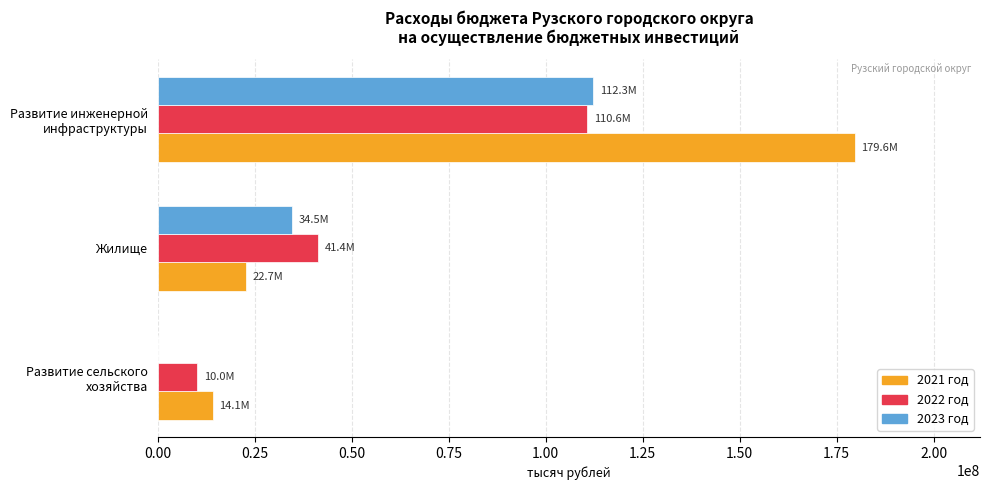

At which category is the sum across all series the highest?

Развитие инженерной
инфраструктуры